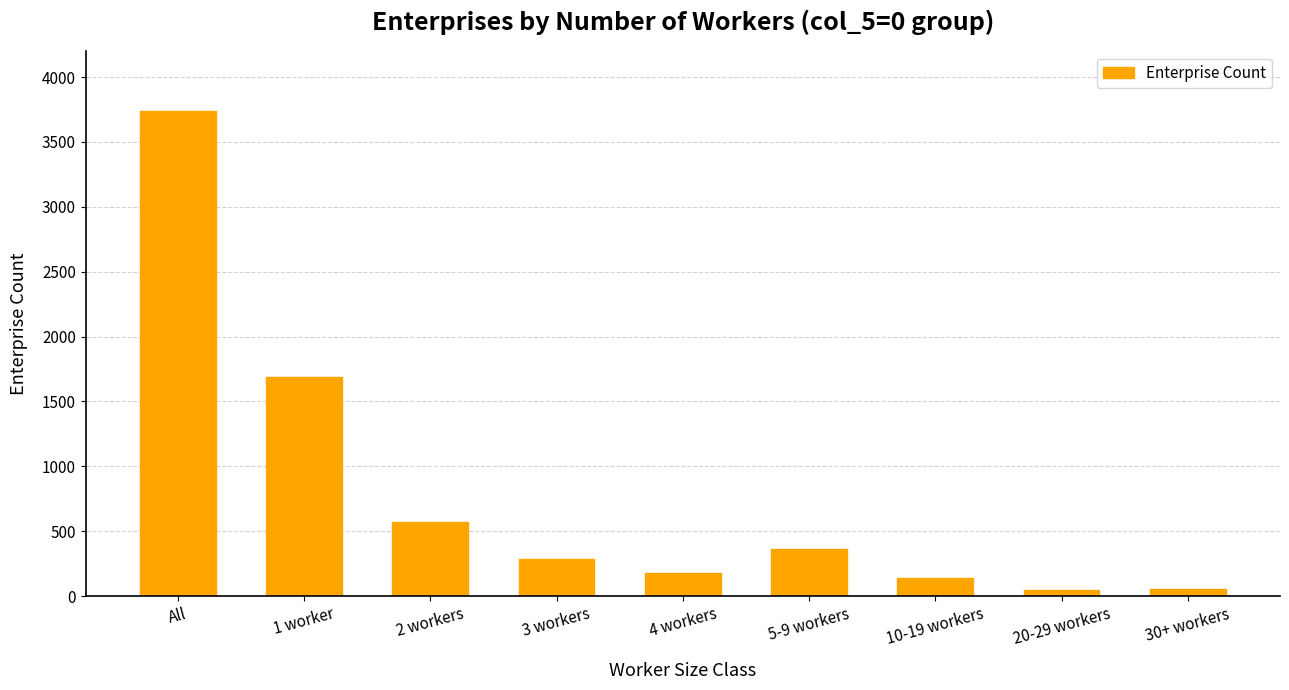

How many bars are there in total?

9